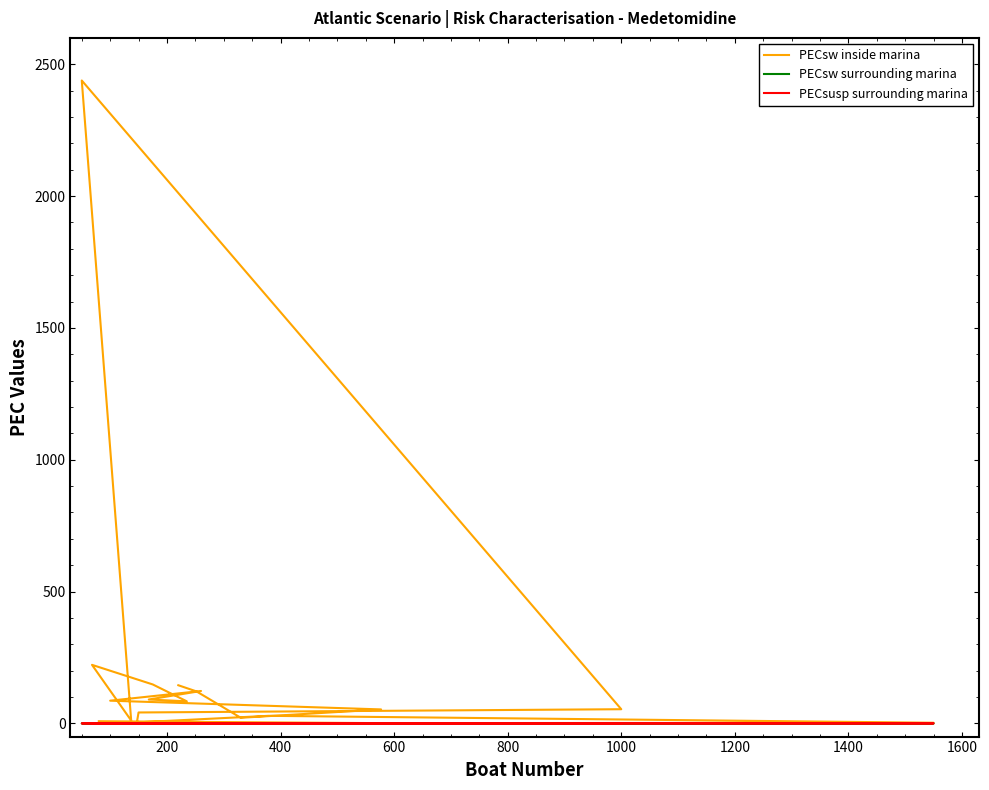

How many distinct data groups are displayed?

3